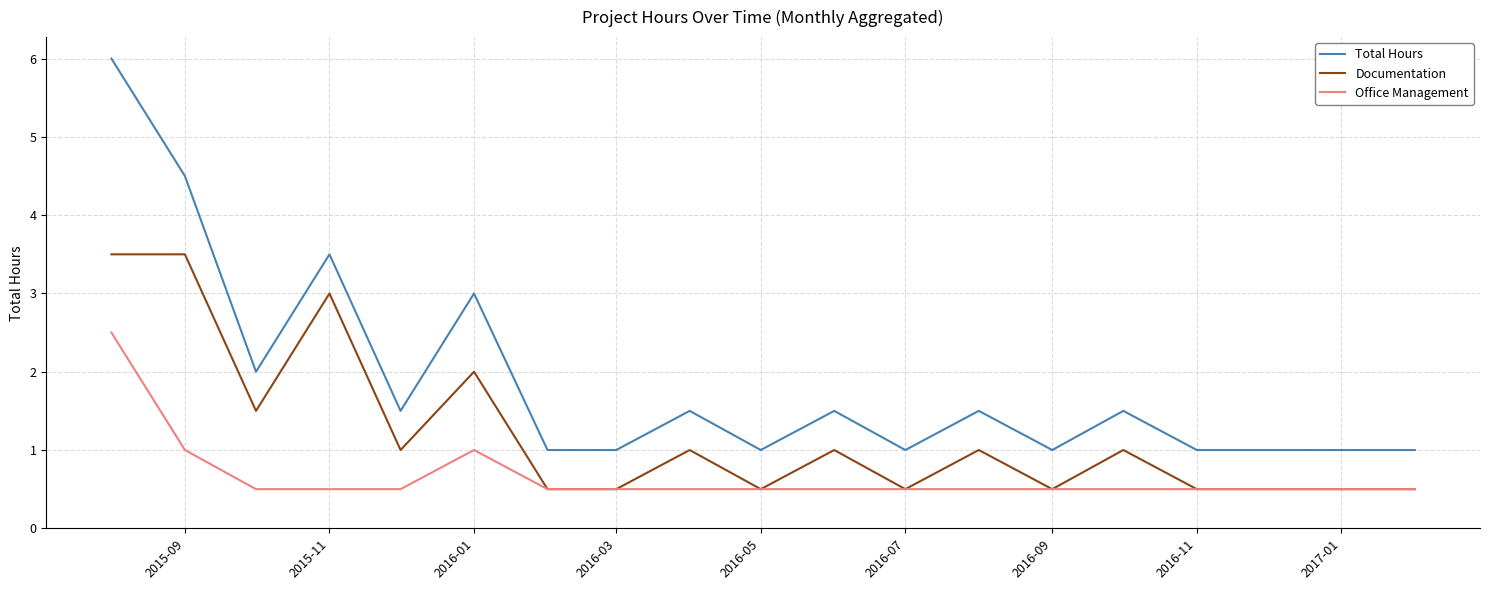

What is the minimum value for Total Hours?

1.0